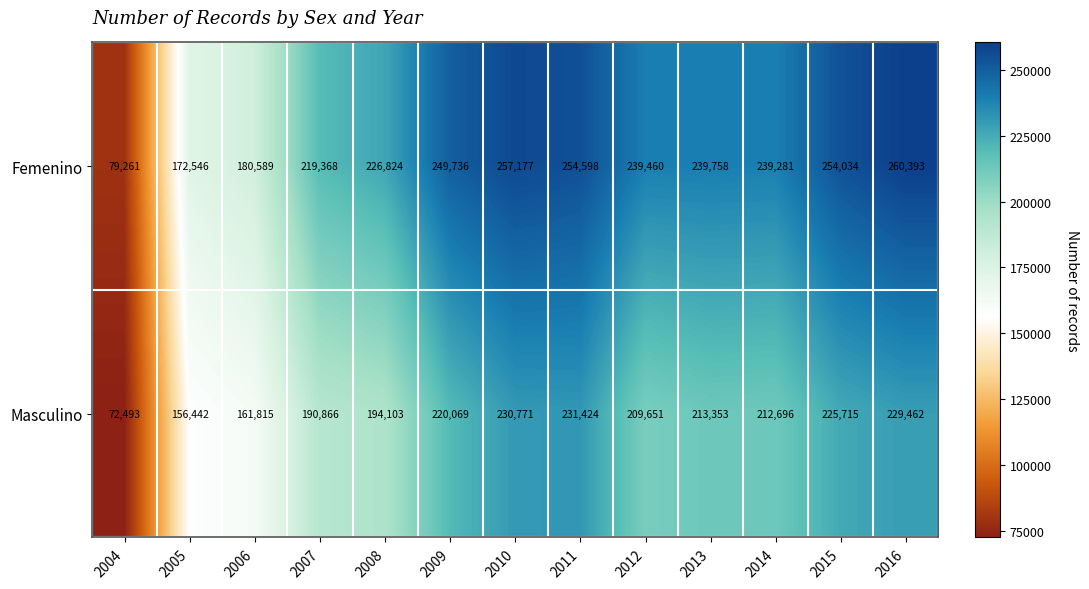

How many distinct data groups are displayed?

2